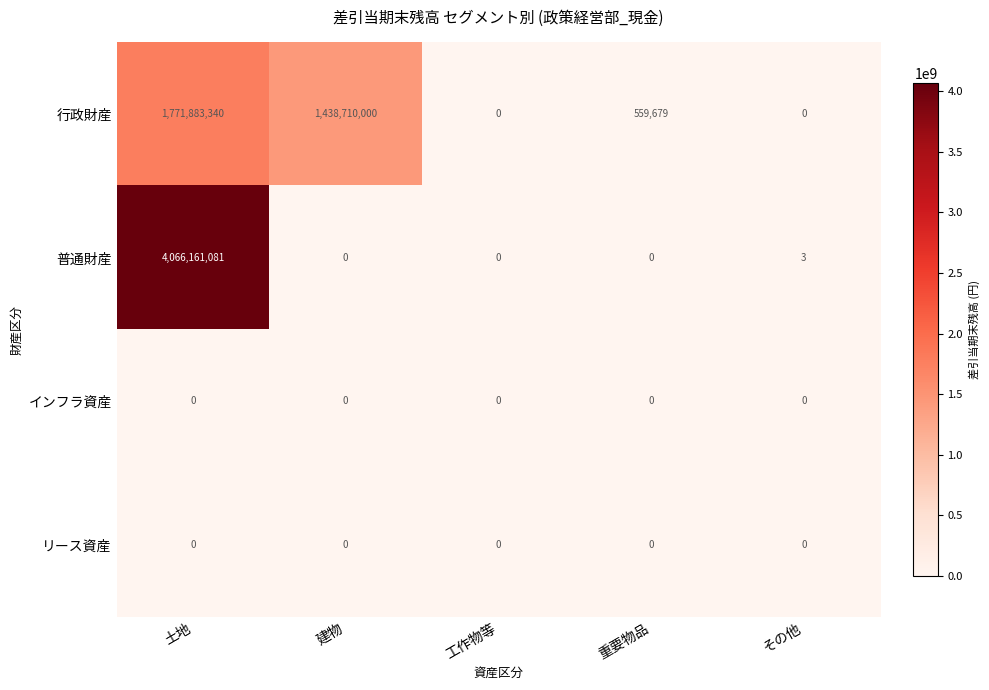

Reading left to right, what are all the values shown in this chart?

行政財産: 1771883340	1438710000	0	559679	0
普通財産: 4066161081	0	0	0	3
インフラ資産: 0	0	0	0	0
リース資産: 0	0	0	0	0